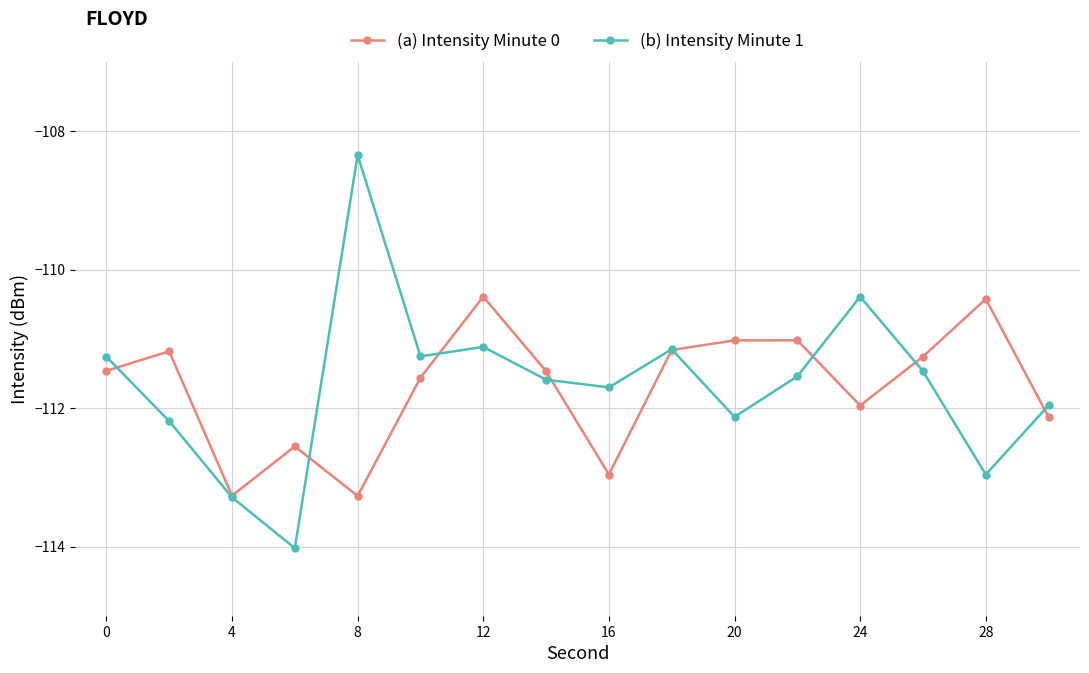

Which series has the widest spread of values?

(b) Intensity Minute 1